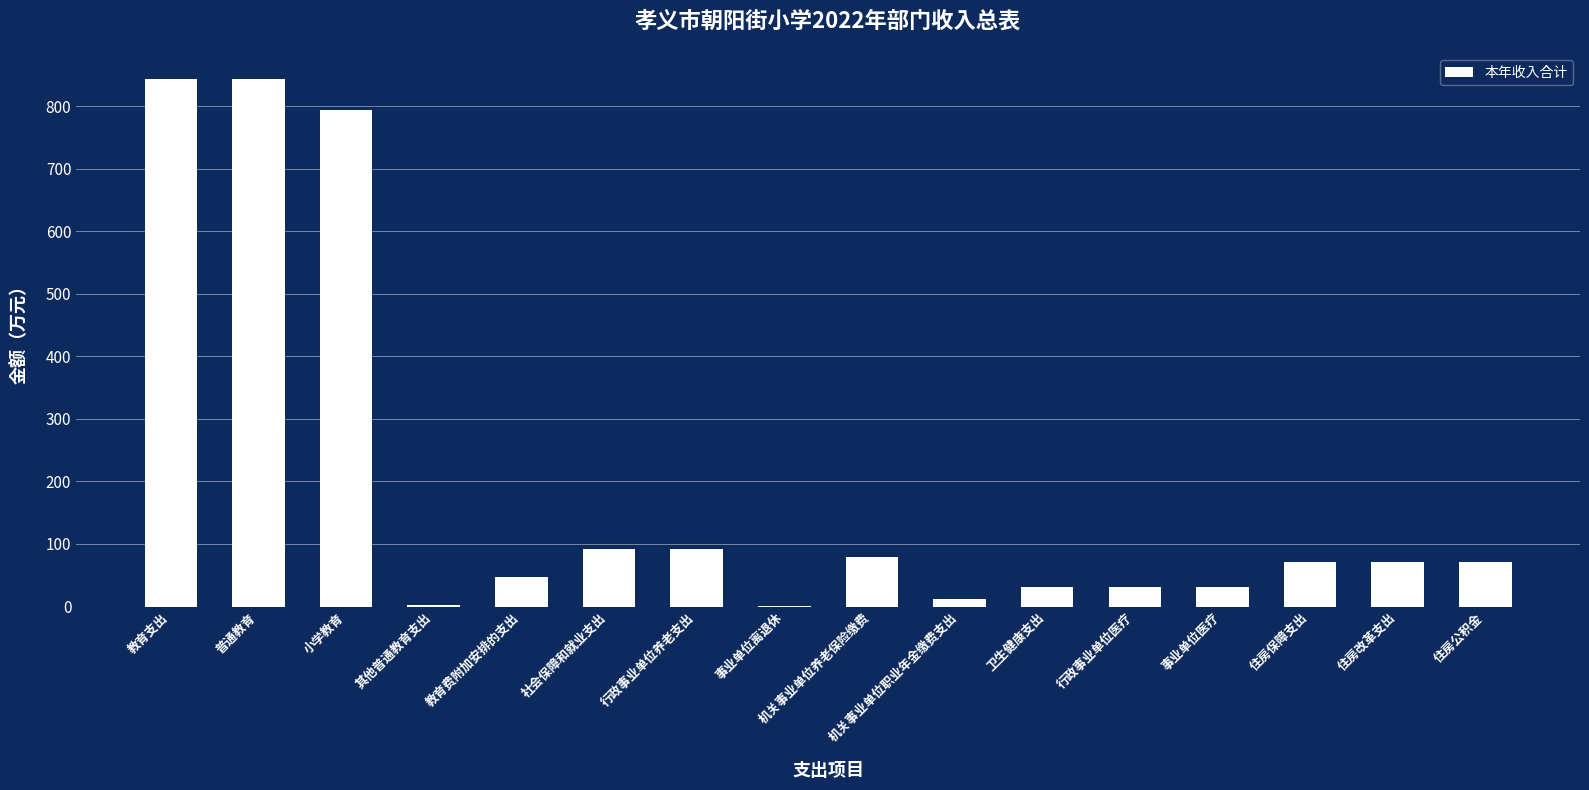

What is the change in value from 行政事业单位养老支出 to 事业单位离退休?

-90.4